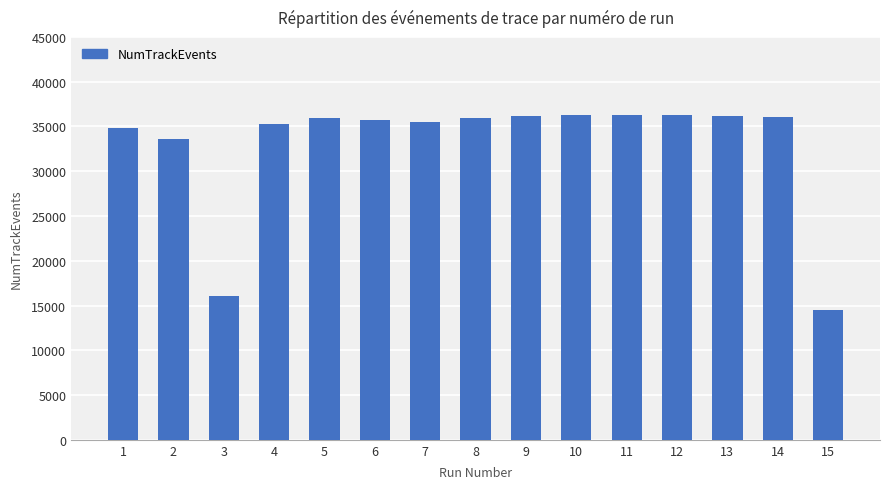

What is the difference between the maximum and minimum values?

21857